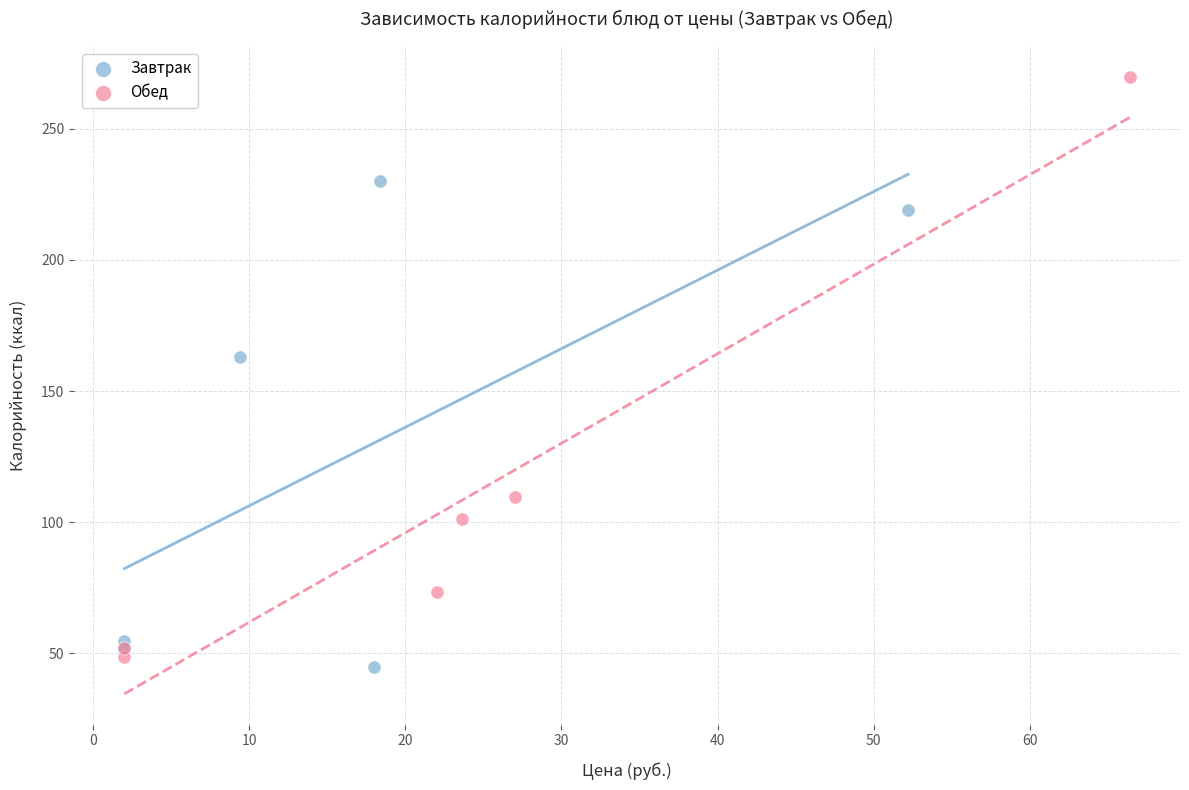

What are all the series names shown in the legend?

Завтрак, Обед